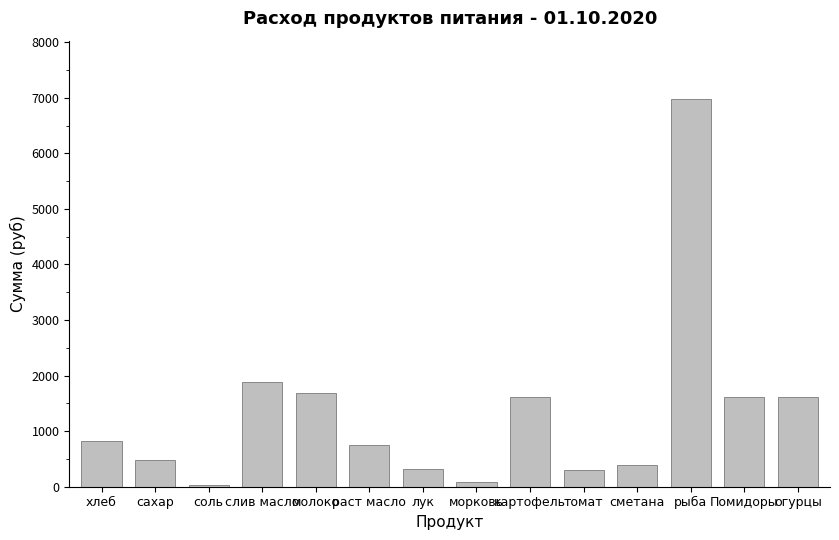

Is it true that the value at Помидоры is 1611.0?

True